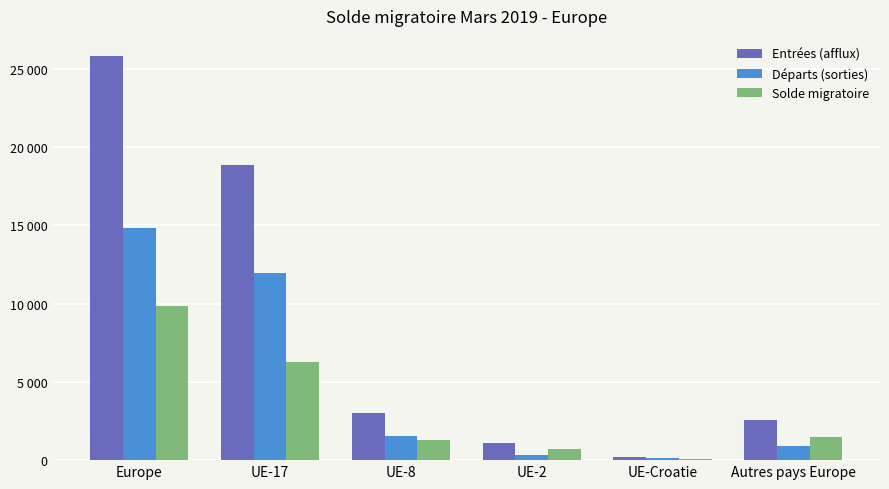

Does the chart contain stacked bars?

No